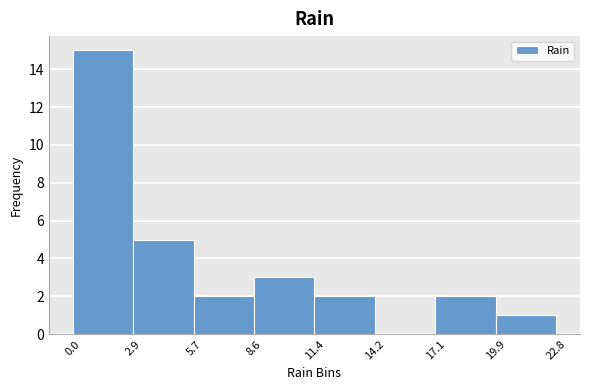

Over which range of the x-axis is the bar tallest?

0.0 to 2.9